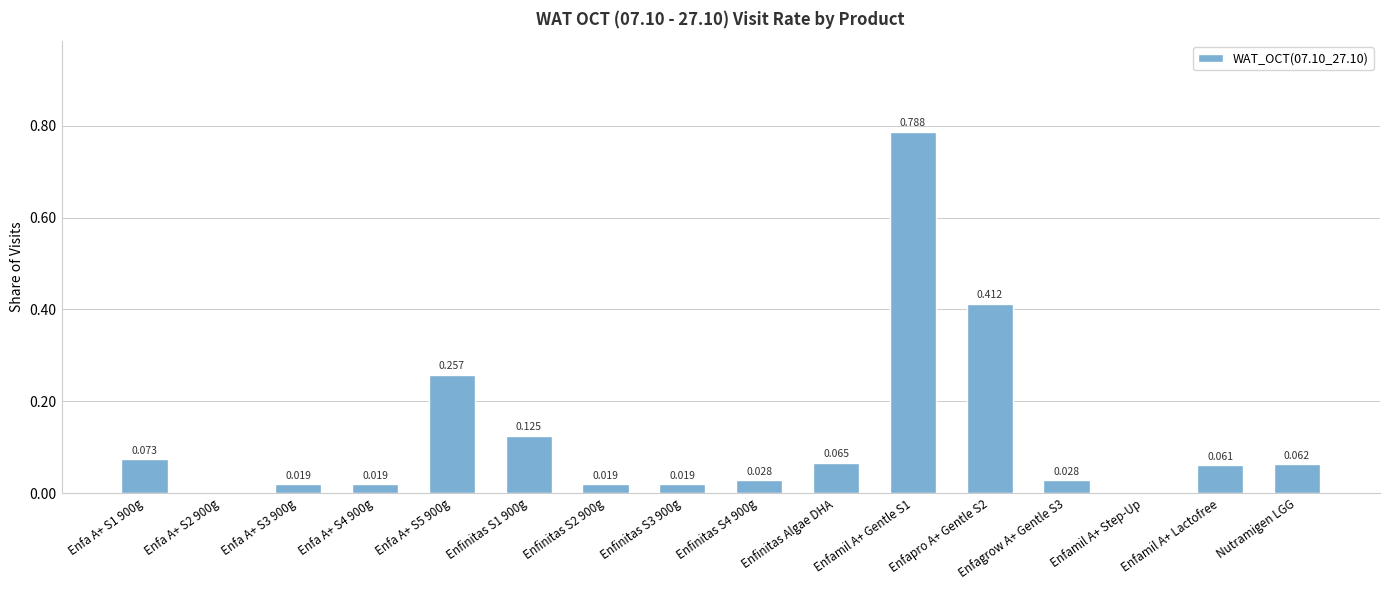

Where is the data nearest to the value 0?

Enfa A+ S2 900g